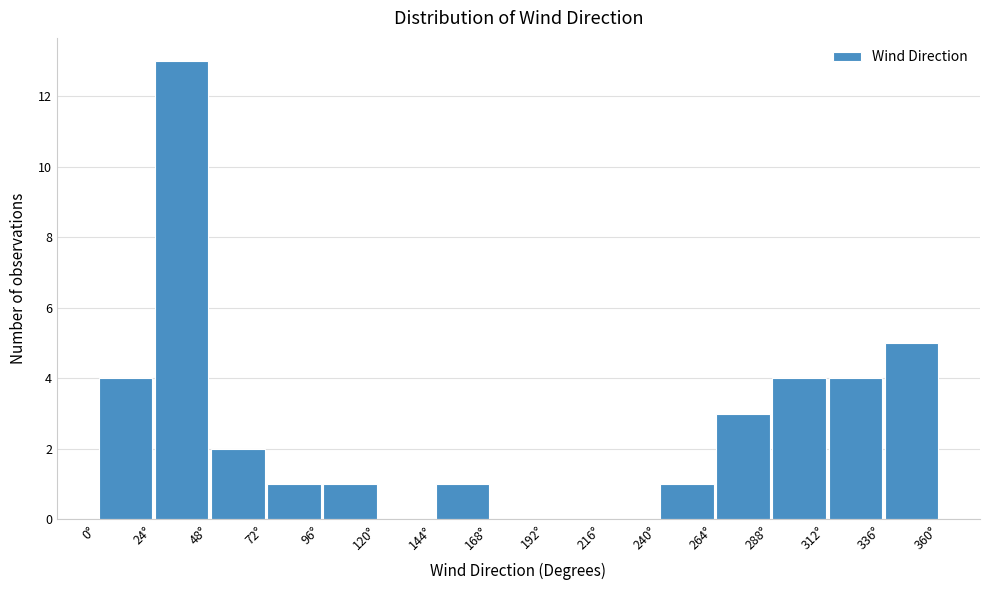

Reading left to right, transcribe this chart: for each bar, give the range it covers on the x-axis and its height. Neither the bar edges nor the heights are printed on the chart, so give them approximately, as read against the axes.

0 to 24: 4
24 to 48: 13
48 to 72: 2
72 to 96: 1
96 to 120: 1
120 to 144: 0
144 to 168: 1
168 to 192: 0
192 to 216: 0
216 to 240: 0
240 to 264: 1
264 to 288: 3
288 to 312: 4
312 to 336: 4
336 to 360: 5